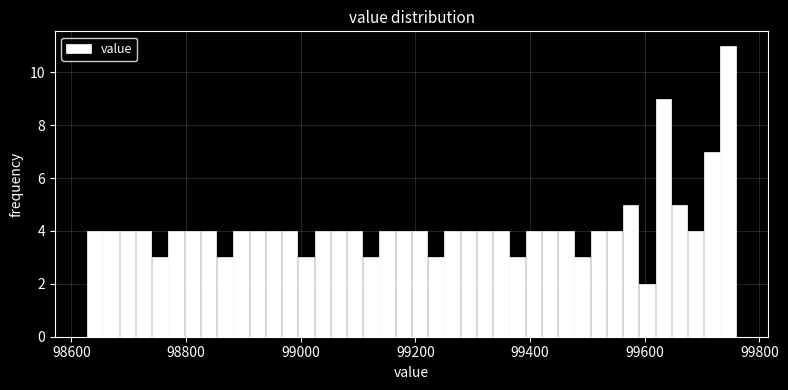

Read against the x-axis, roughly where is the centre of the tallest bar?

99740